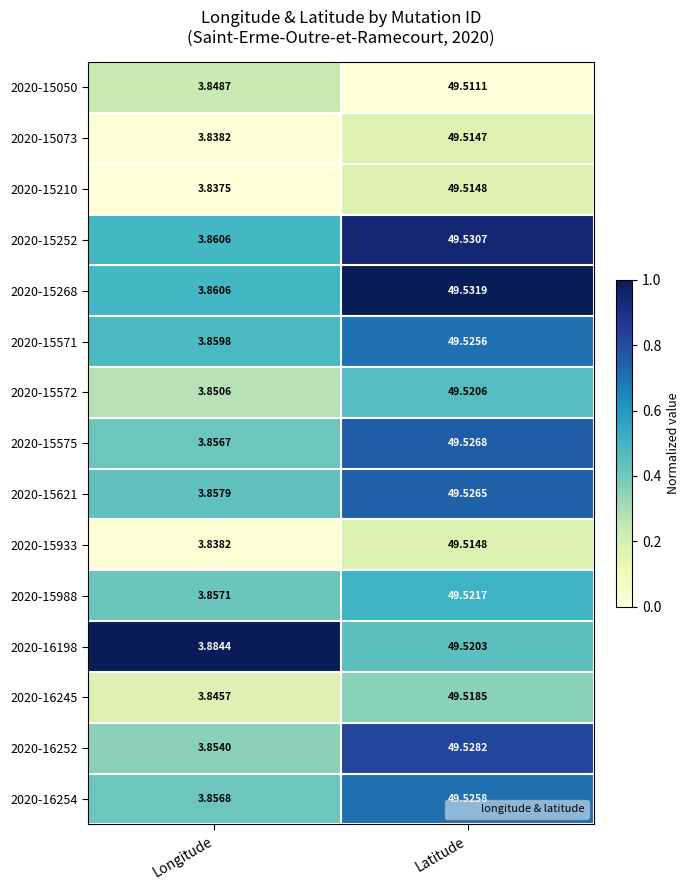

Which series has the largest range (max minus min)?

2020-15210